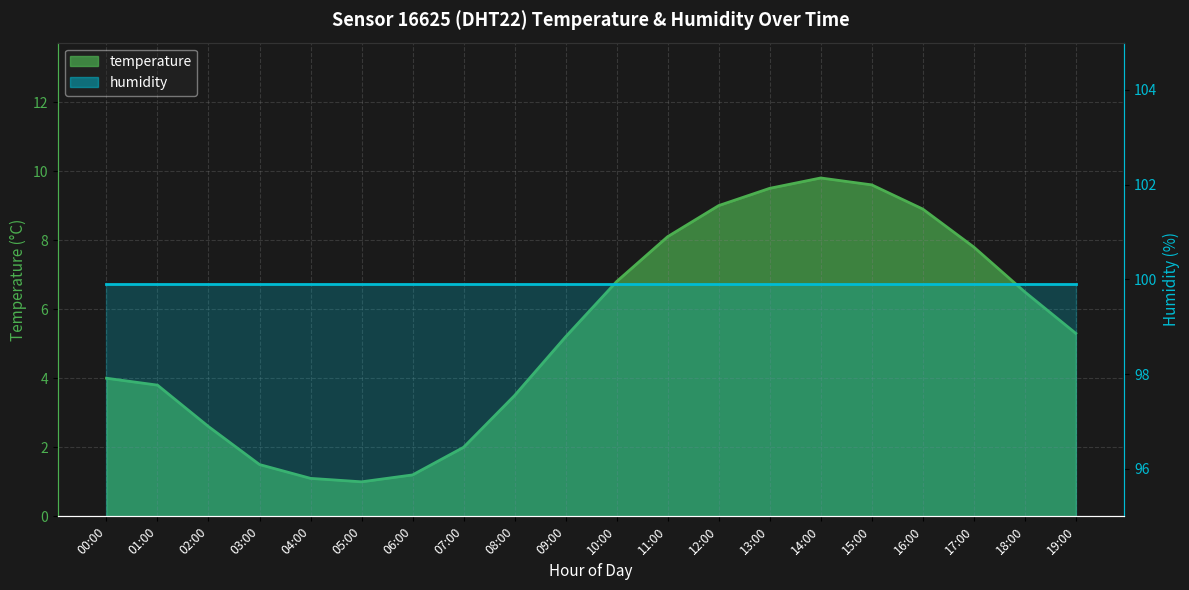

Is it true that the value at 07:00 is 2.0?

True